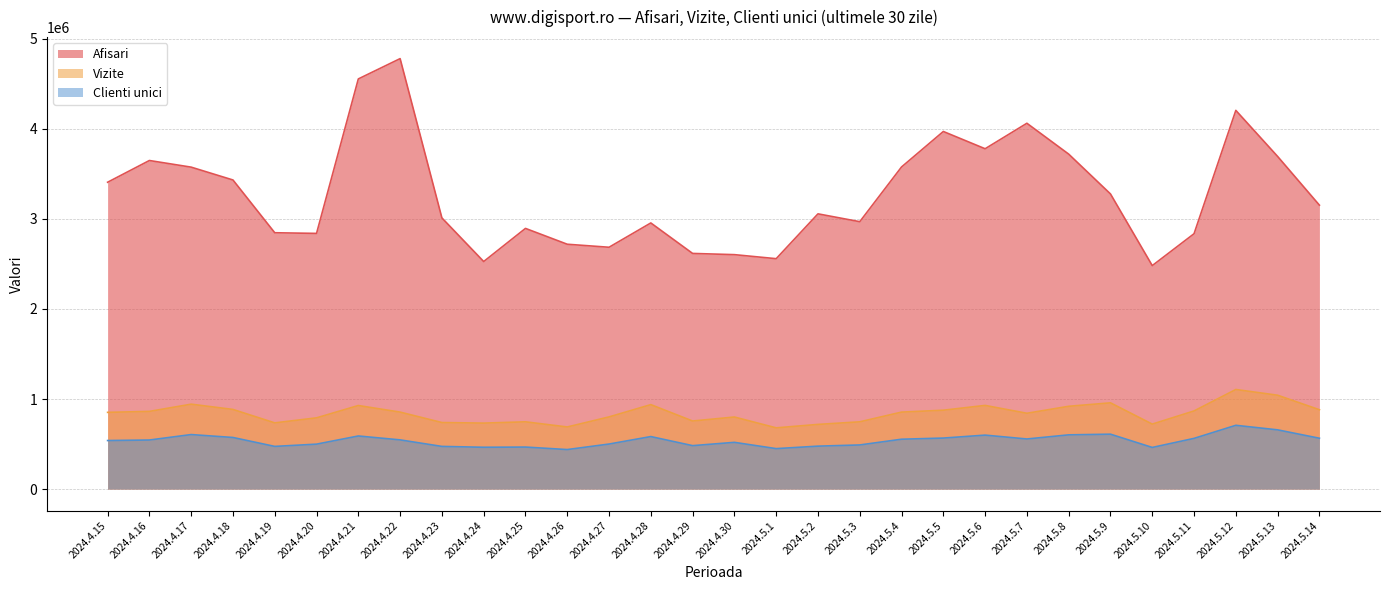

Read the Vizite value at 2024.4.16, to the nearest 10.

862450